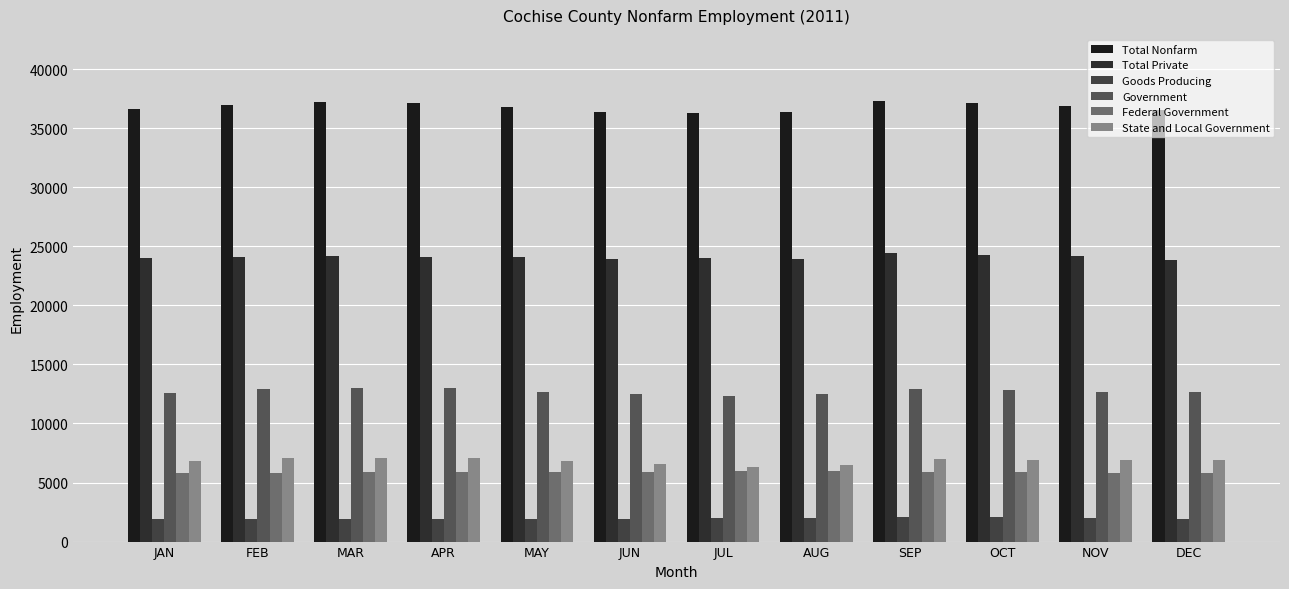

Which series changed the most between JUL and NOV?

Total Nonfarm